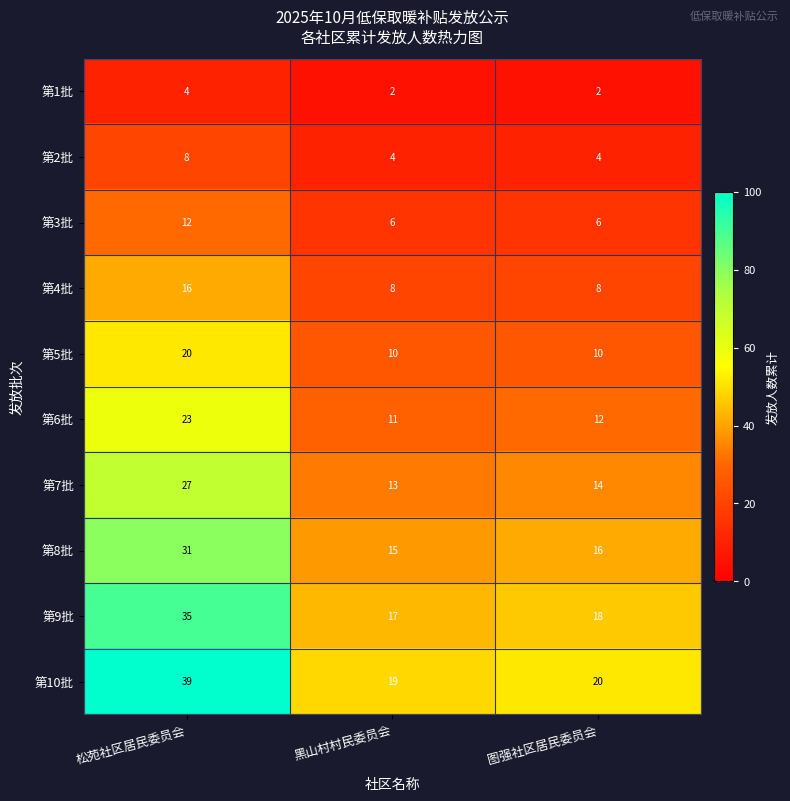

Between 松苑社区居民委员会 and 黑山村村民委员会, which series saw the biggest shift?

第10批